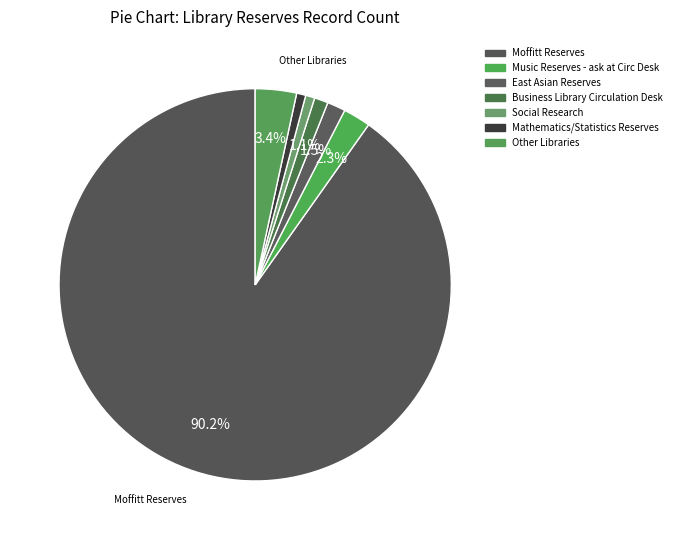

How many segments does this pie chart have?

7